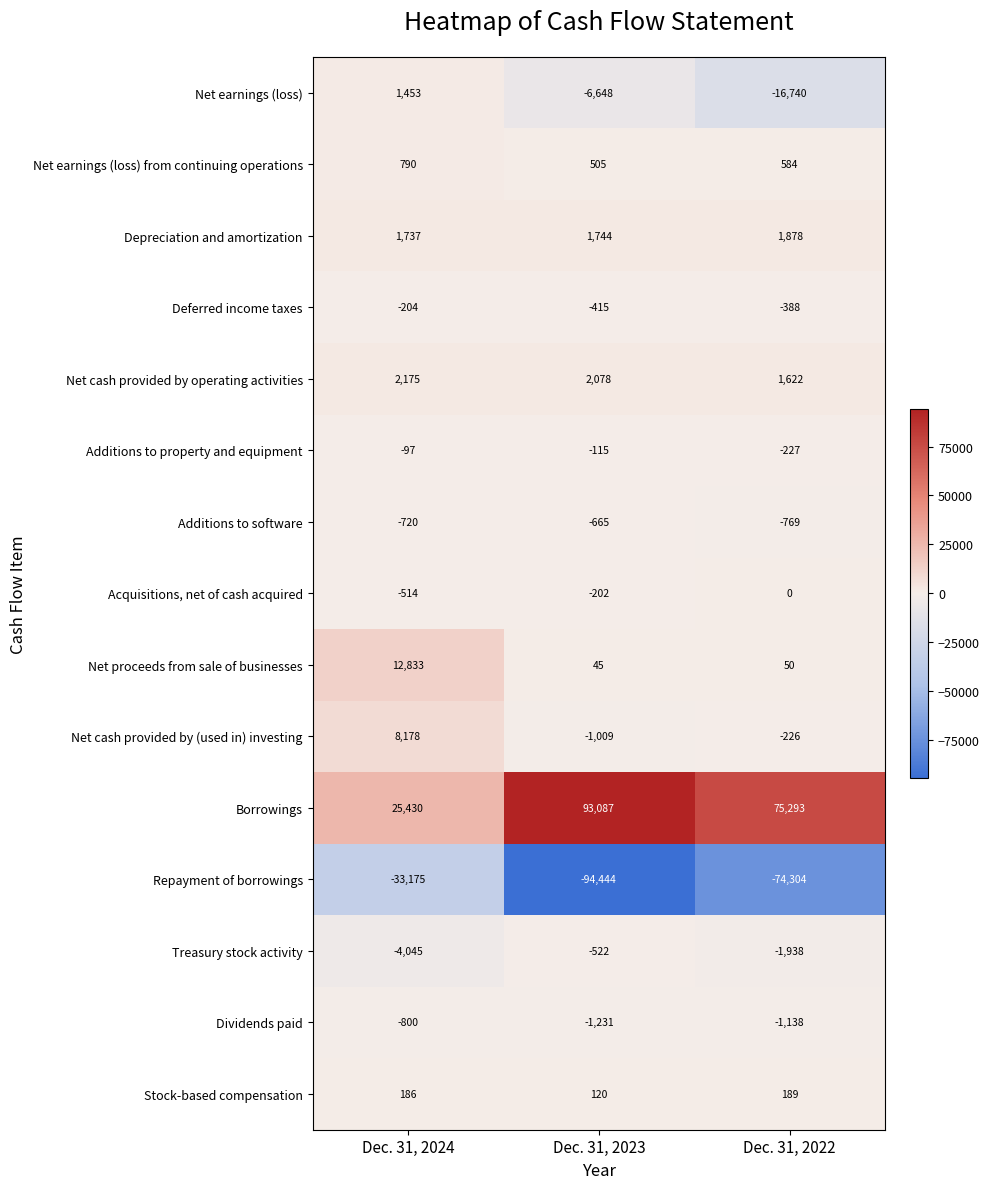

The value of Dividends paid at Dec. 31, 2023 is -1939. True or false?

False